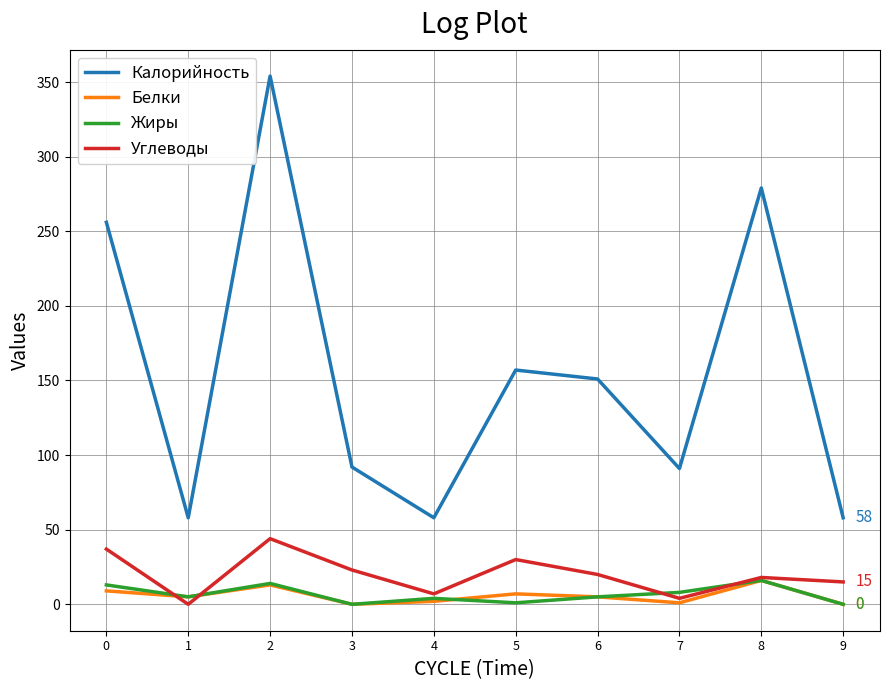

What is the greatest value displayed?

354